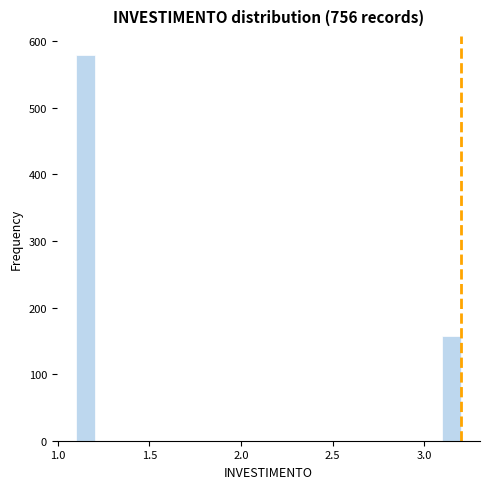

Around what value on the x-axis is the tallest bar? Give the approximate position of its centre, as read against the axis.

1.15